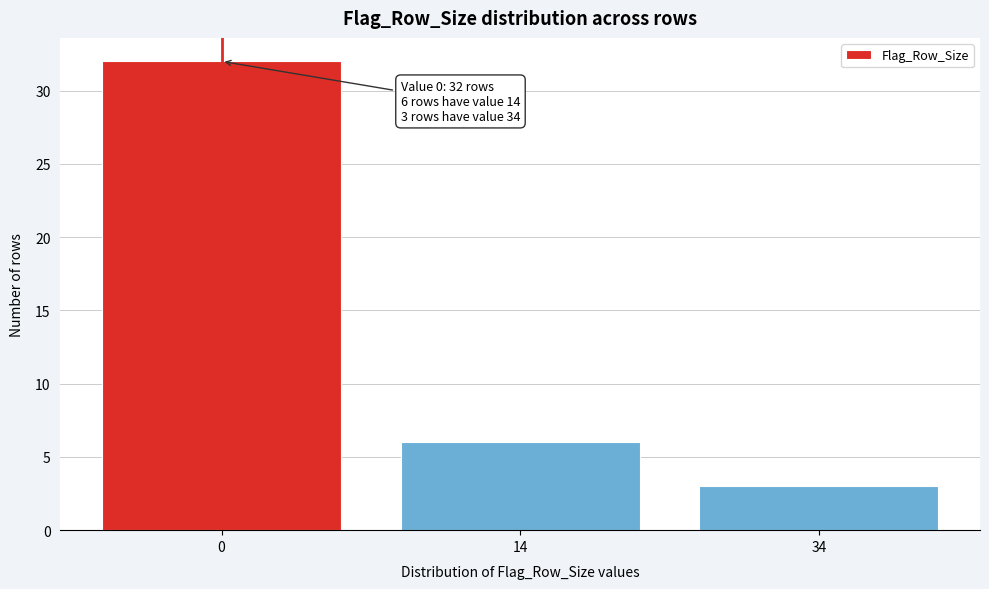

Reading left to right, extract all data points from this chart.

32	6	3